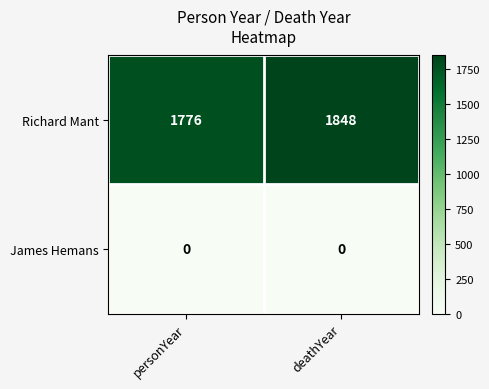

What is the maximum value shown in the chart?

1848